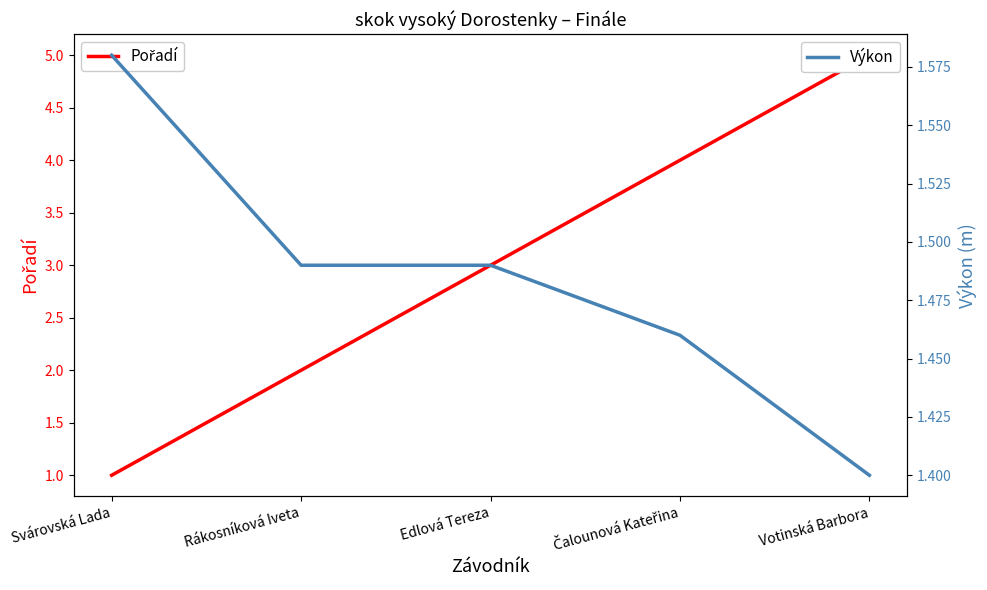

Between Votinská Barbora and Rákosníková Iveta, which is larger?

Votinská Barbora